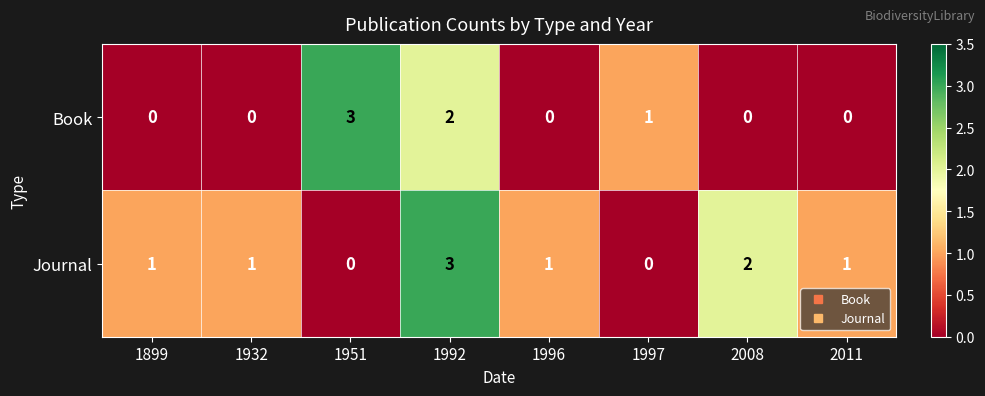

True or false: Journal has a value of 5 at 1992.

False